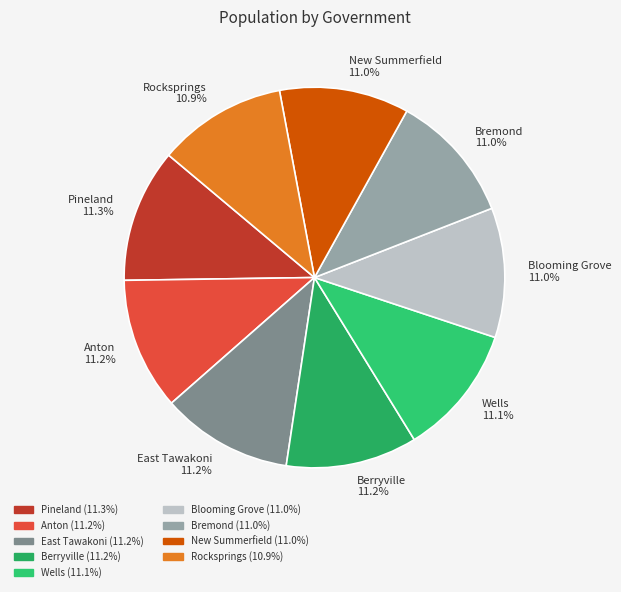

Does Bremond account for over 50% of the chart?

No